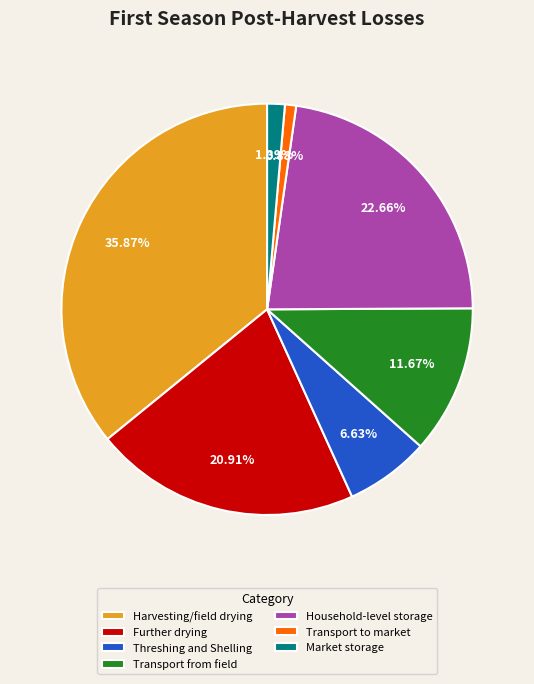

What is the smallest slice in the pie chart?

Transport to market